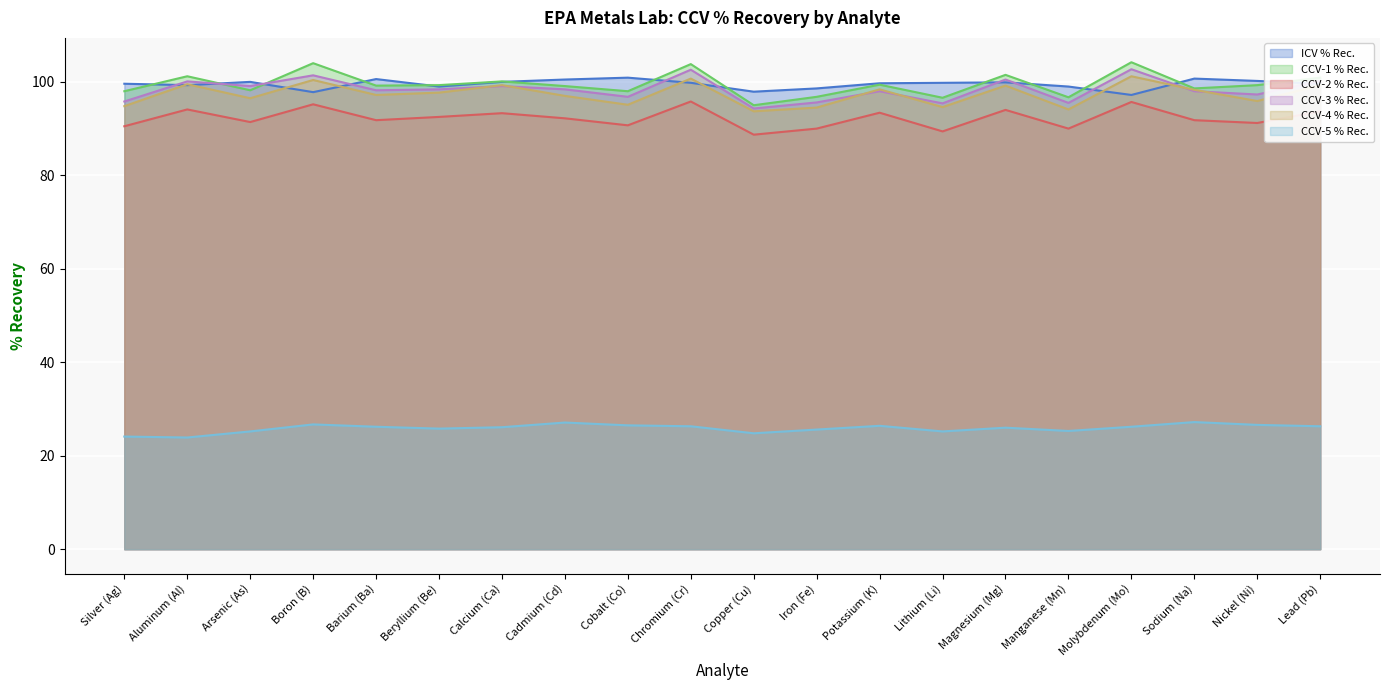

Rank the series at Nickel (Ni) from lowest to highest value.

CCV-5 % Rec., CCV-2 % Rec., CCV-4 % Rec., CCV-3 % Rec., CCV-1 % Rec., ICV % Rec.